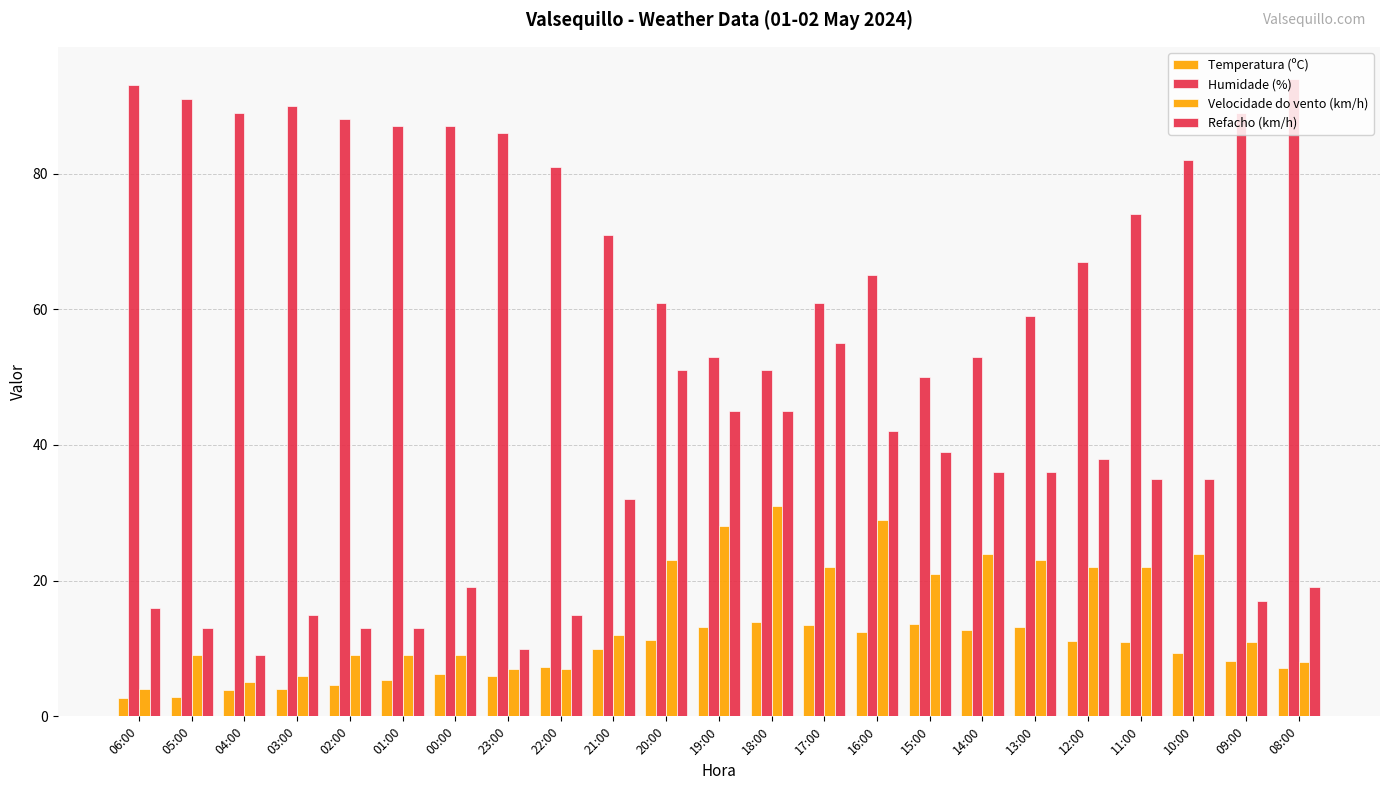

At which label is Velocidade do vento (km/h) closest to 17?

15:00